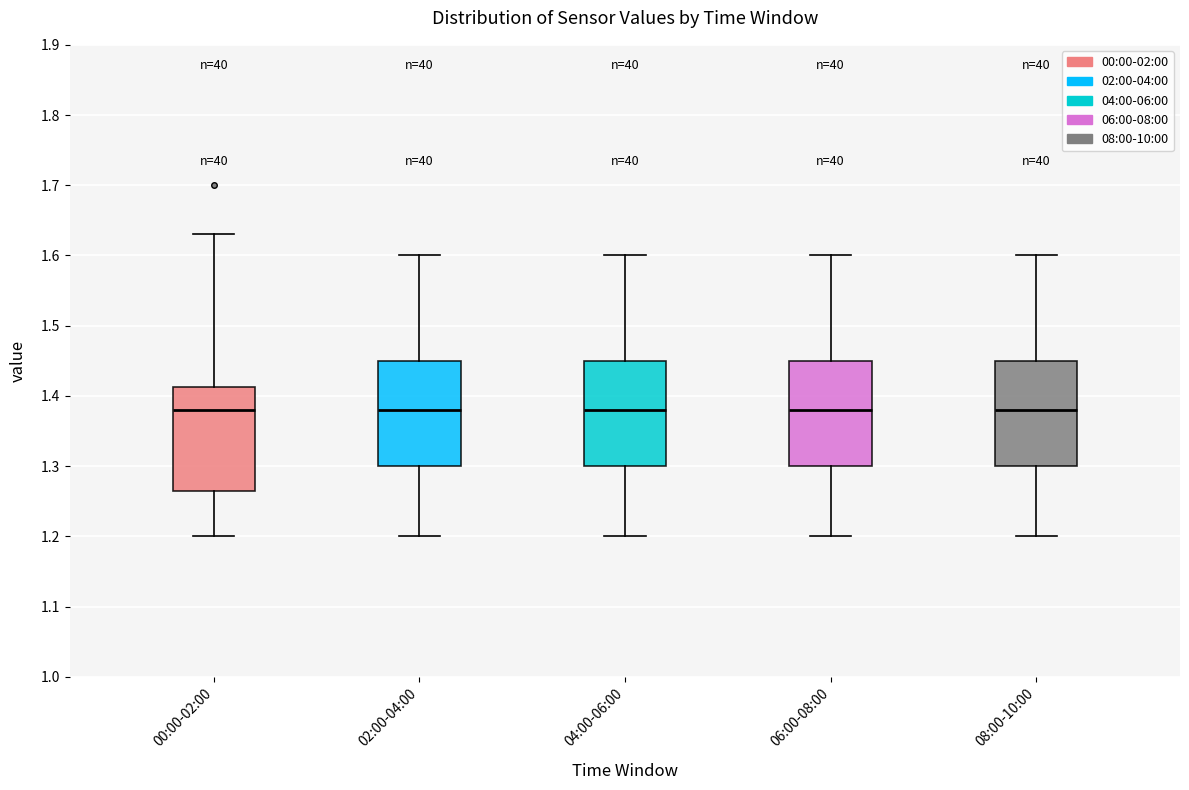

Reading left to right, transcribe this box plot: for each box, give where its median line is, the range the box spans, and where its two whiskers end, as read against the y-axis. The values are not printed on the chart, so give them approximately, as read against the axis.

00:00-02:00: median 1.38, box 1.27 to 1.41, whiskers 1.20 to 1.63
02:00-04:00: median 1.38, box 1.30 to 1.45, whiskers 1.20 to 1.60
04:00-06:00: median 1.38, box 1.30 to 1.45, whiskers 1.20 to 1.60
06:00-08:00: median 1.38, box 1.30 to 1.45, whiskers 1.20 to 1.60
08:00-10:00: median 1.38, box 1.30 to 1.45, whiskers 1.20 to 1.60